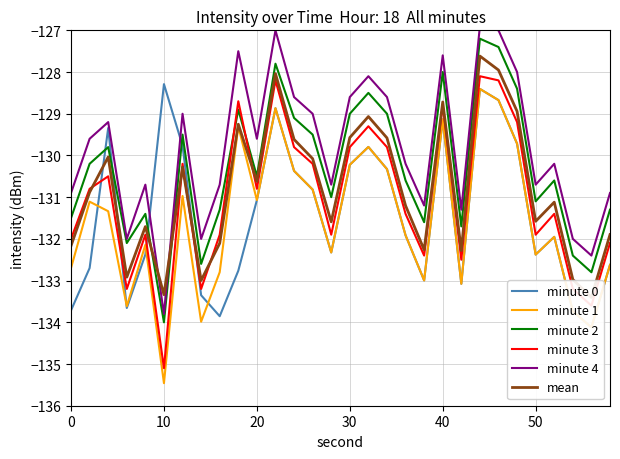

Which series has the largest total across all categories?

minute 4